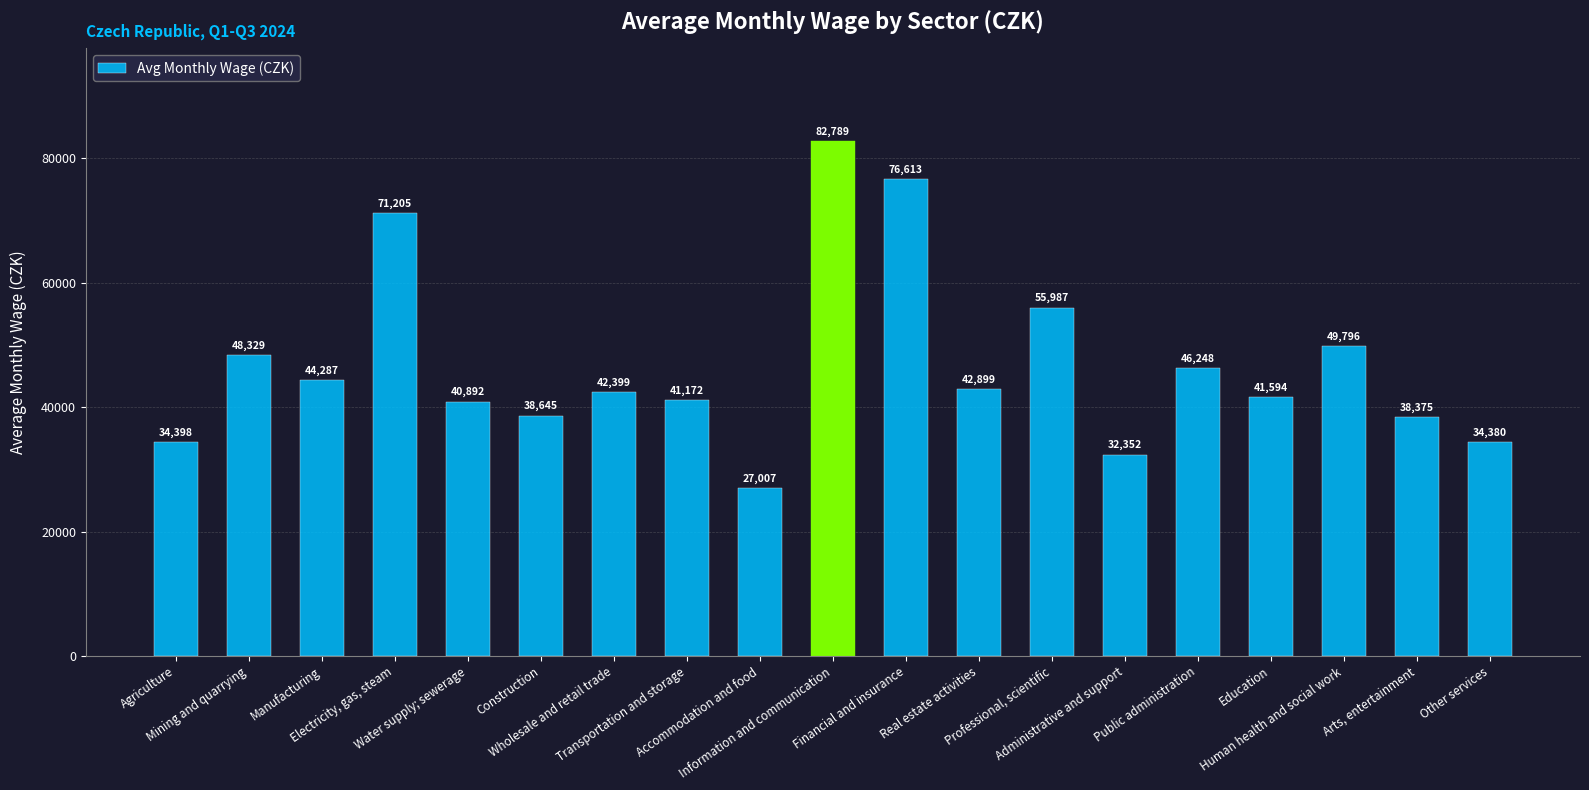

True or false: the data shows 14306.4 at Transportation and storage.

False